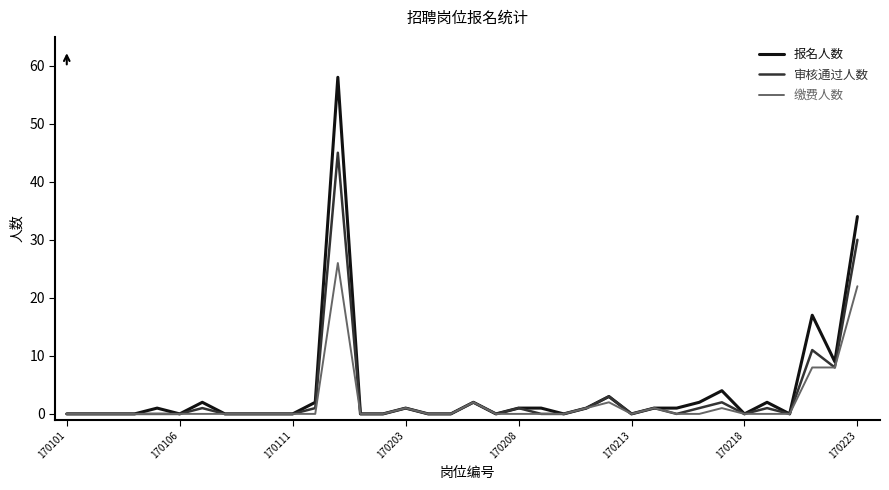

Reading left to right, what are all the values shown in this chart?

报名人数: 0	0	0	0	1	0	2	0	0	0	0	2	58	0	0	1	0	0	2	0	1	1	0	1	3	0	1	1	2	4	0	2	0	17	9	34
审核通过人数: 0	0	0	0	0	0	1	0	0	0	0	1	45	0	0	1	0	0	2	0	1	0	0	1	3	0	1	0	1	2	0	1	0	11	8	30
缴费人数: 0	0	0	0	0	0	0	0	0	0	0	0	26	0	0	1	0	0	2	0	0	0	0	1	2	0	1	0	0	1	0	0	0	8	8	22